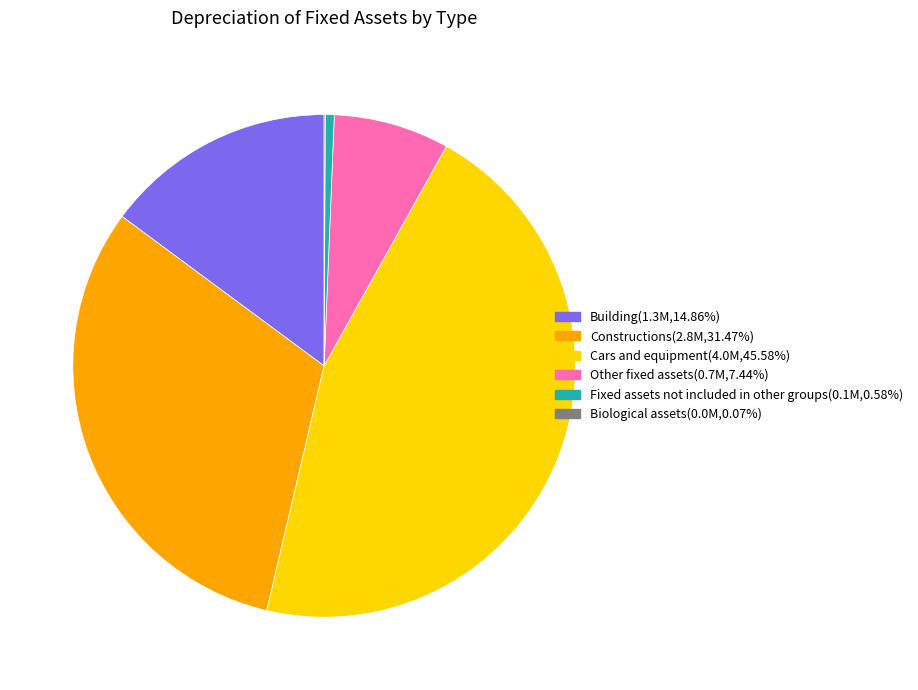

Is there a majority slice in this chart?

No